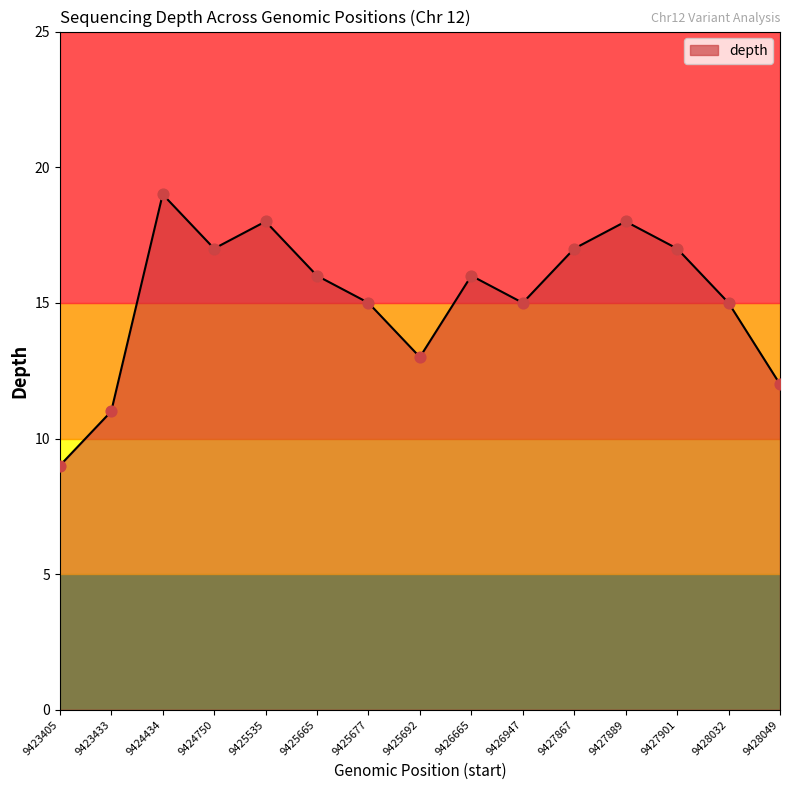

Between 9428049 and 9424434, which is larger?

9424434